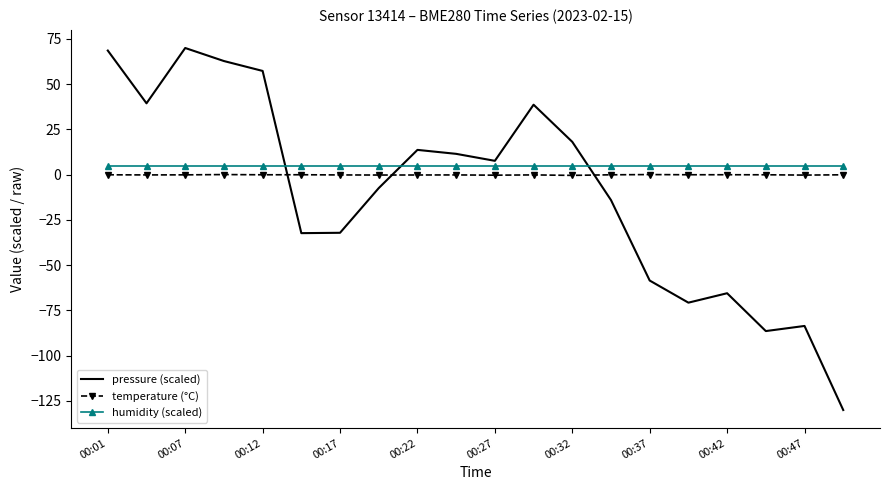

How many times do temperature (°C) and pressure (scaled) cross each other?

3